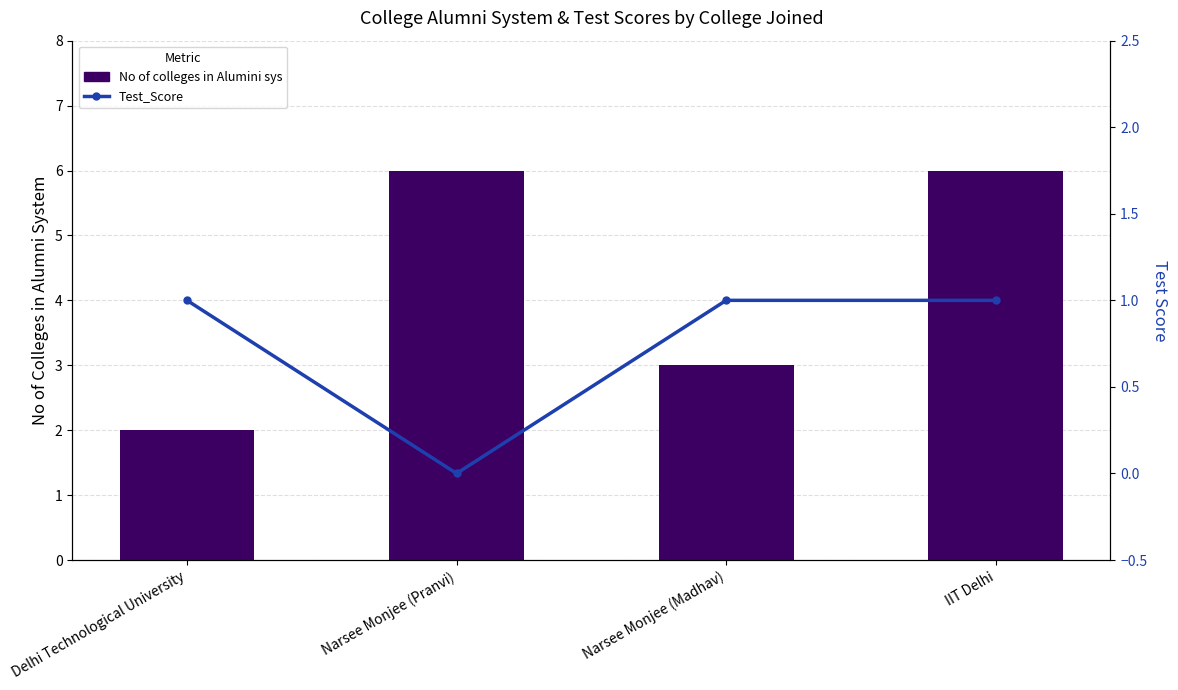

List the series in order of their overall mean, lowest first.

Test_Score, No of colleges in Alumini sys